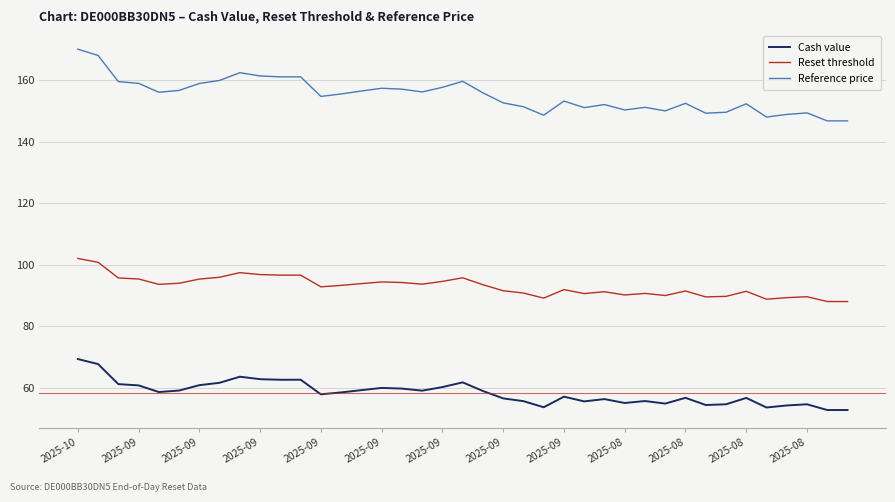

True or false: Reset threshold and Reference price cross at least once.

False